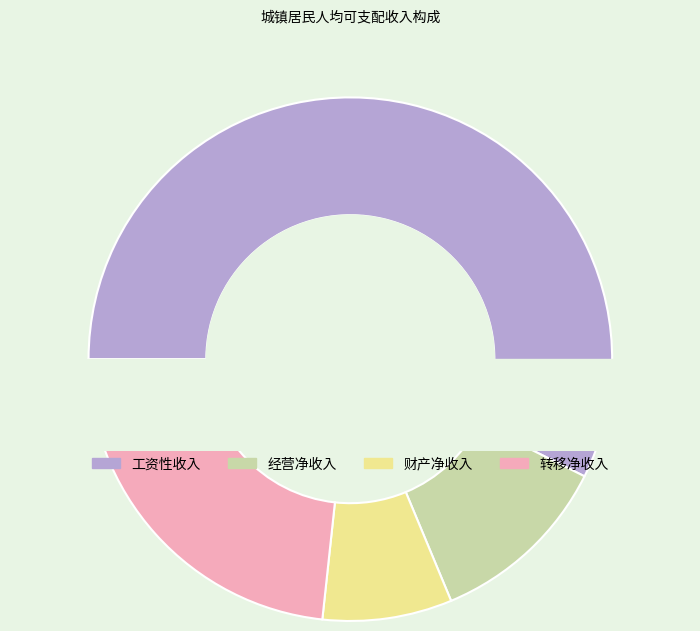

Combined, what portion of the pie is 经营净收入 and 工资性收入?

68.7%